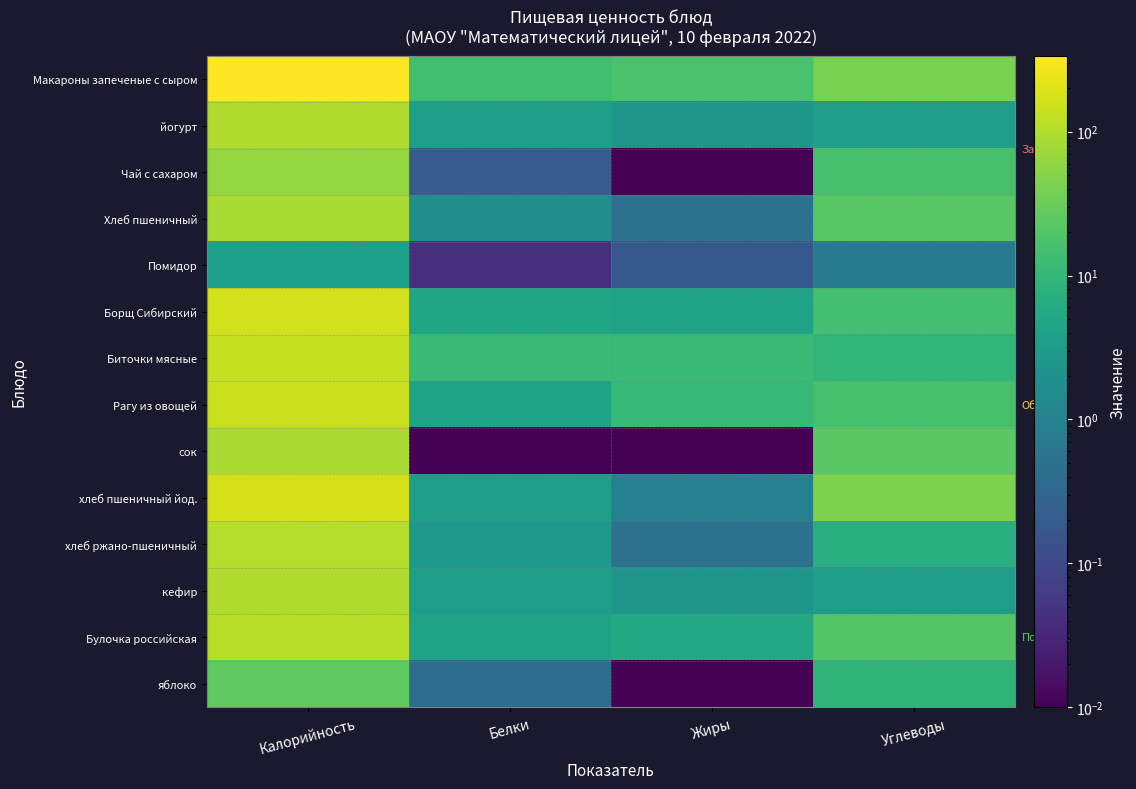

Reading left to right, extract all data points from this chart.

Макароны запеченые с сыром: Калорийность=337.1	Белки=14.1	Жиры=16.8	Углеводы=41.6
йогурт: Калорийность=98.0	Белки=3.3	Жиры=2.5	Углеводы=3.5
Чай с сахаром: Калорийность=65.0	Белки=0.2	Жиры=0.0	Углеводы=16.0
Хлеб пшеничный: Калорийность=87.4	Белки=1.7	Жиры=0.5	Углеводы=22.7
Помидор: Калорийность=3.6	Белки=0.0	Жиры=0.2	Углеводы=0.8
Борщ Сибирский: Калорийность=164.0	Белки=4.8	Жиры=4.1	Углеводы=15.2
Биточки мясные: Калорийность=136.9	Белки=11.8	Жиры=11.3	Углеводы=9.4
Рагу из овощей: Калорийность=149.2	Белки=4.3	Жиры=10.6	Углеводы=16.1
сок: Калорийность=90.0	Белки=0.0	Жиры=0.0	Углеводы=23.0
хлеб пшеничный йод.: Калорийность=174.8	Белки=3.4	Жиры=1.0	Углеводы=45.4
хлеб ржано-пшеничный: Калорийность=104.0	Белки=2.6	Жиры=0.5	Углеводы=7.3
кефир: Калорийность=98.0	Белки=3.3	Жиры=2.5	Углеводы=3.5
Булочка российская: Калорийность=110.7	Белки=4.0	Жиры=5.4	Углеводы=21.0
яблоко: Калорийность=26.3	Белки=0.4	Жиры=0.0	Углеводы=9.0